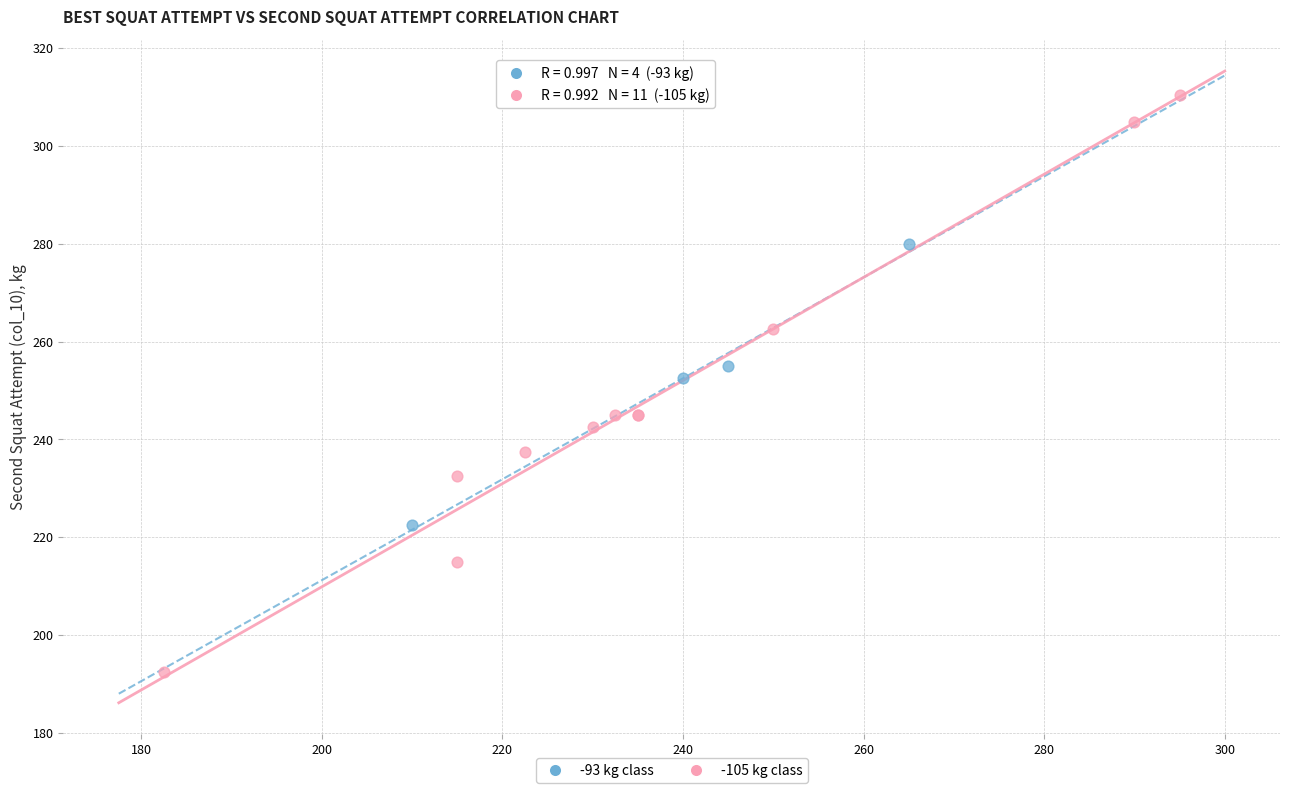

Which series contains the lowest Y value?

-105 kg class